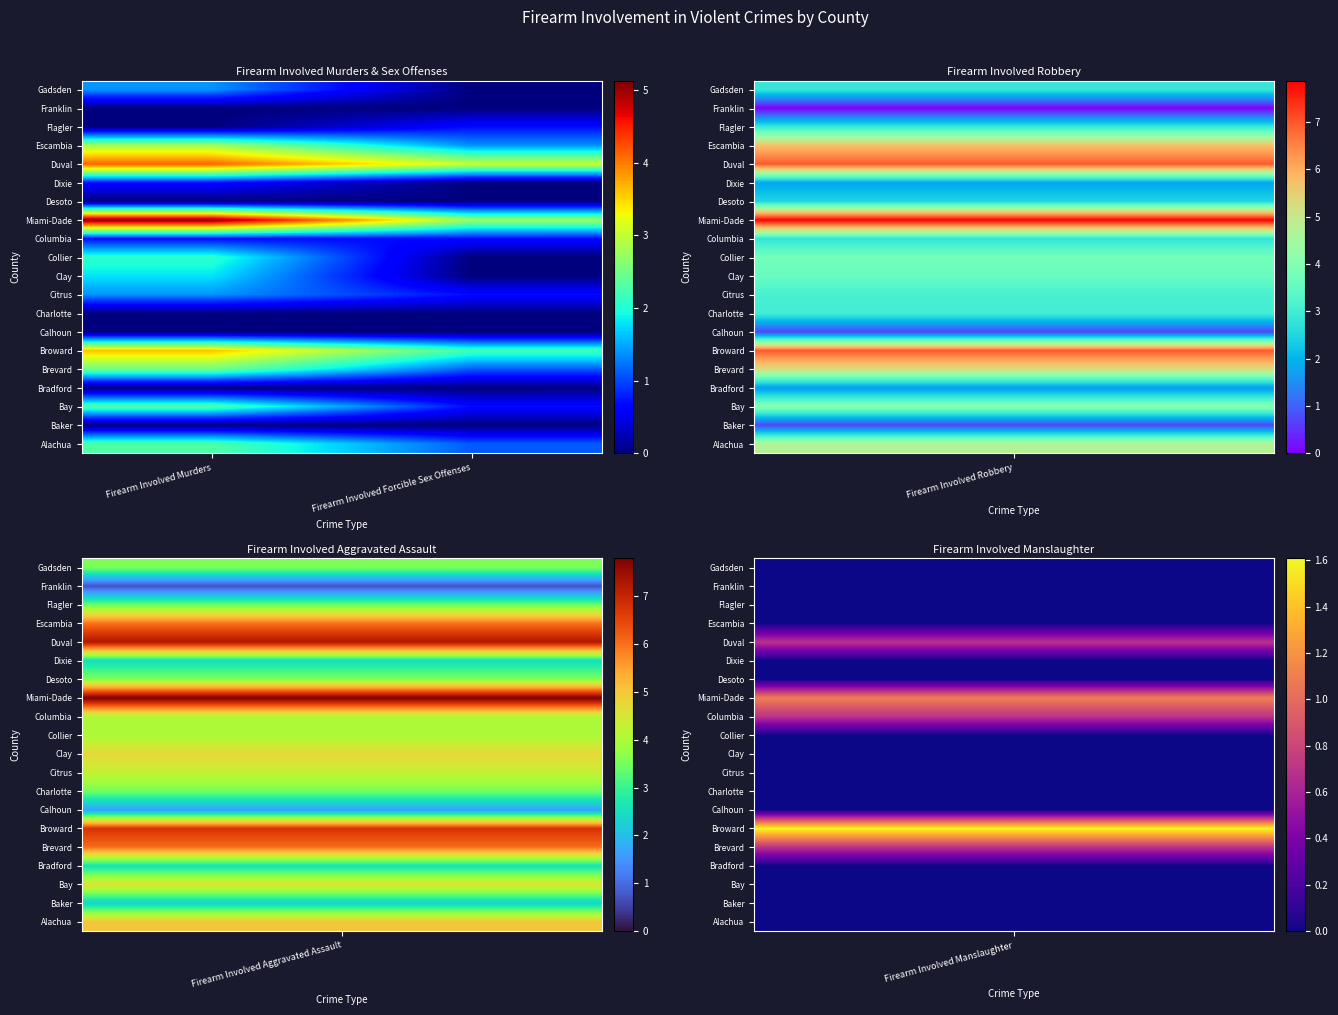

Which category has the highest value across all series?

Firearm Involved Murders